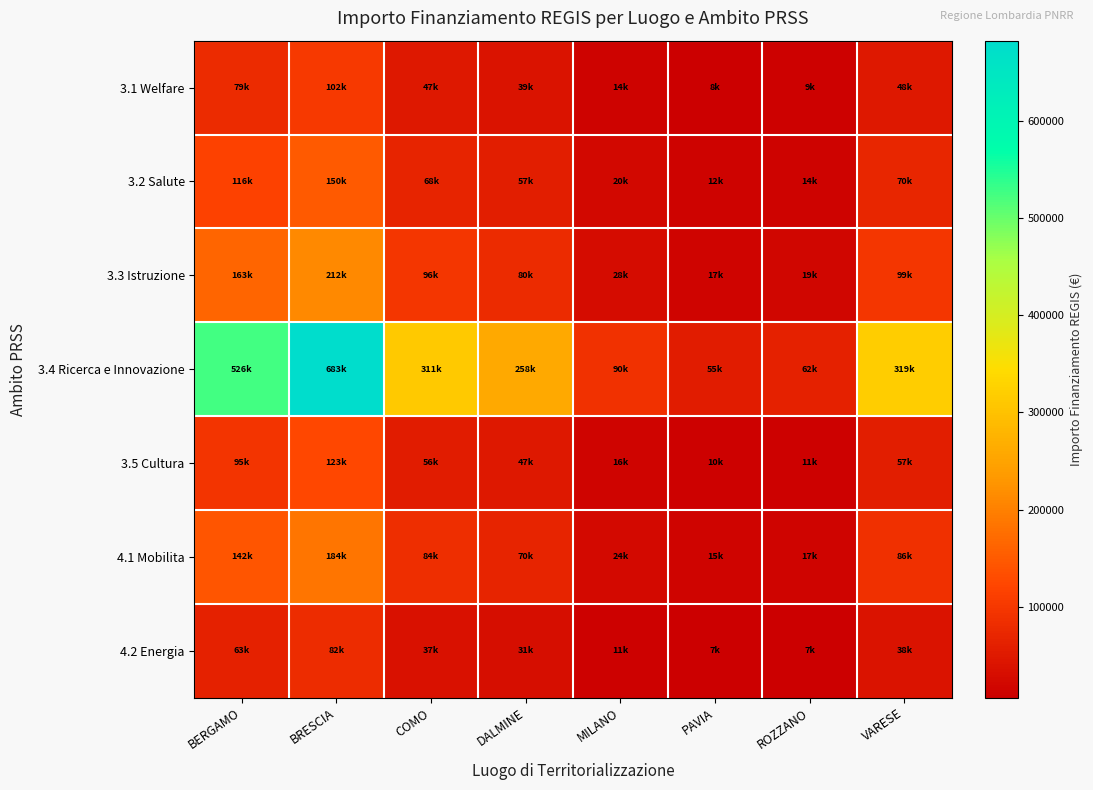

Which category has the lowest value across all series?

PAVIA